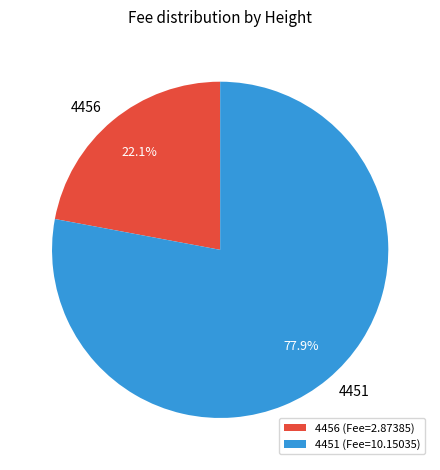

To the nearest percent, what is the combined percentage of 4456 and 4451?

100%